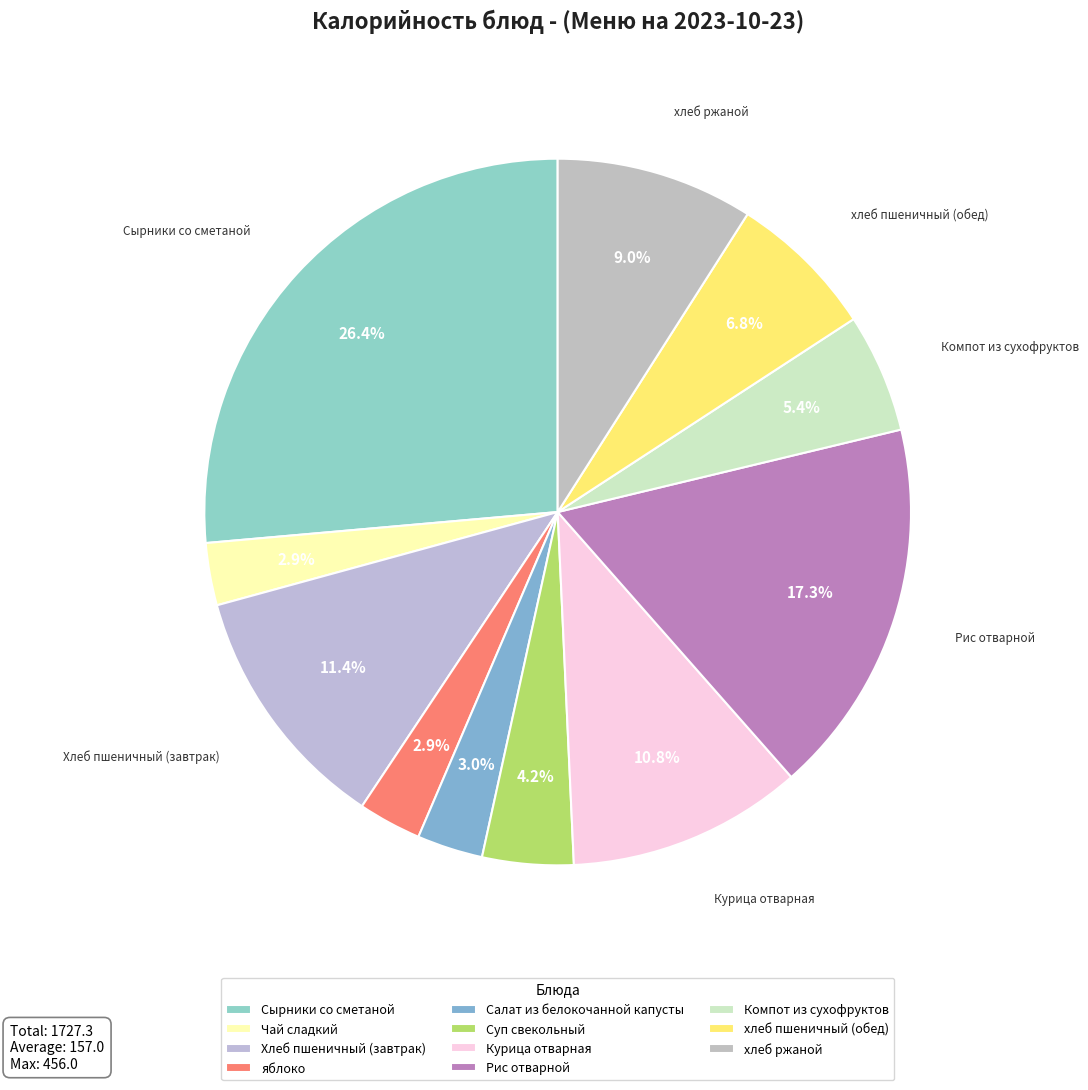

To the nearest percent, what is the combined percentage of Курица отварная and Суп свекольный?

15%